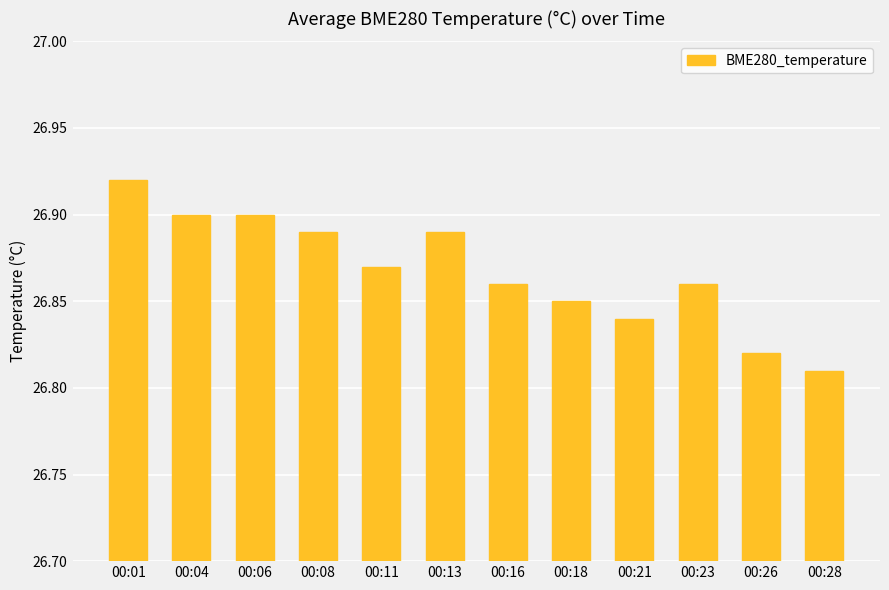

How many series are shown in this chart?

1